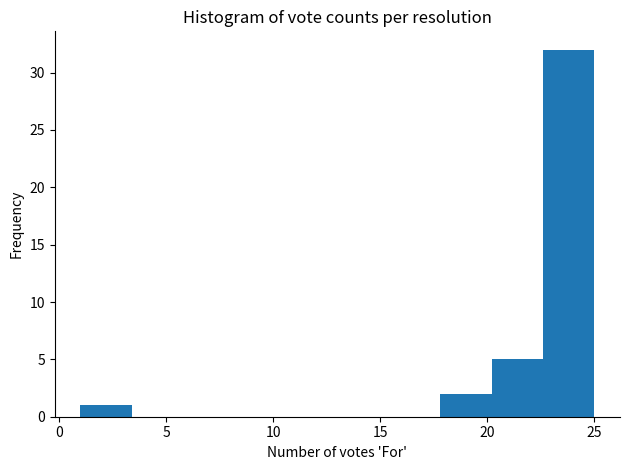

Reading left to right, list every bar in this chart as the range it spans on the x-axis followed by its height. Neither the bar edges nor the heights are printed on the chart, so give them approximately, as read against the axes.

1.0 to 3.4: 1
3.4 to 5.8: 0
5.8 to 8.2: 0
8.2 to 10.6: 0
10.6 to 13.0: 0
13.0 to 15.4: 0
15.4 to 17.8: 0
17.8 to 20.2: 2
20.2 to 22.6: 5
22.6 to 25.0: 32